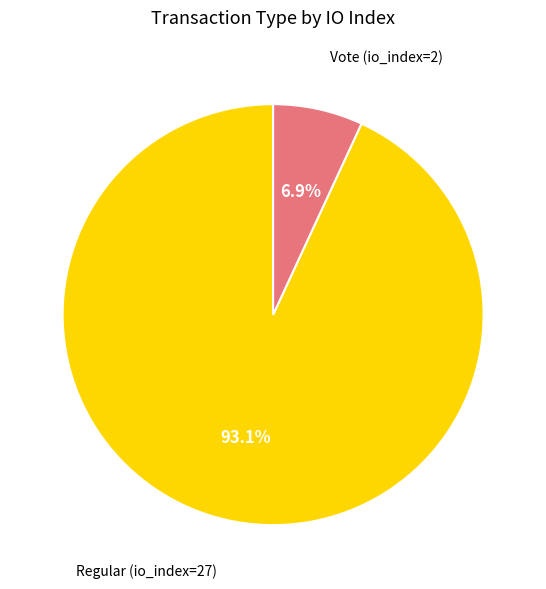

What is the majority slice?

Regular (io_index=27)